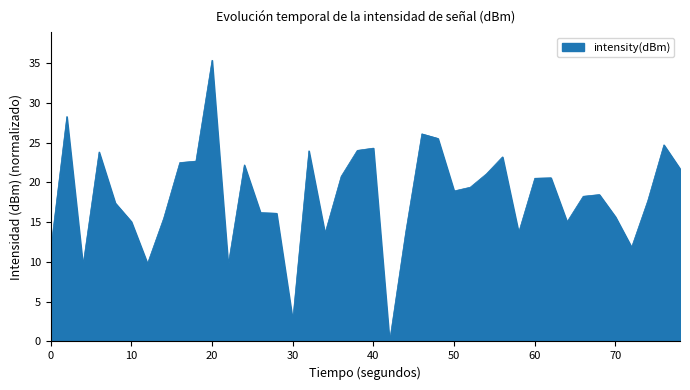

What is the difference between the maximum and minimum values?

35.4